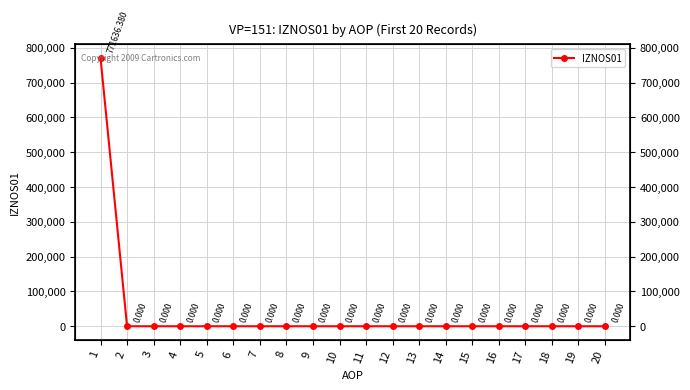

How many lines are shown in the chart?

1